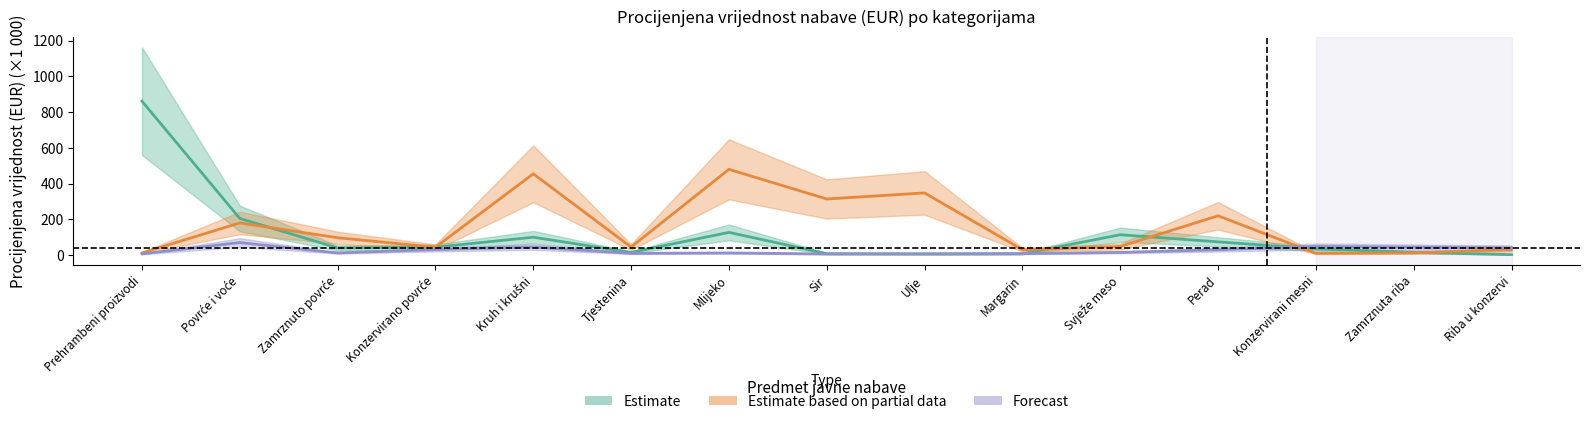

How many lines are shown in the chart?

3